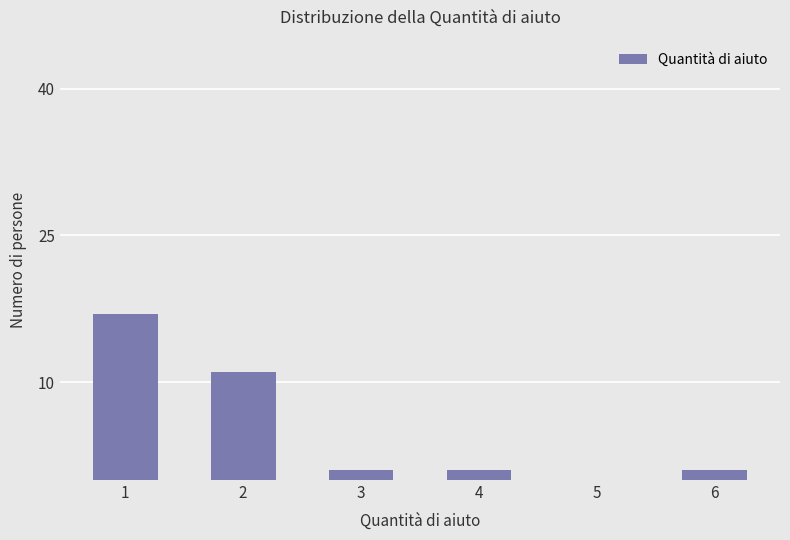

What is the maximum value shown in the chart?

17